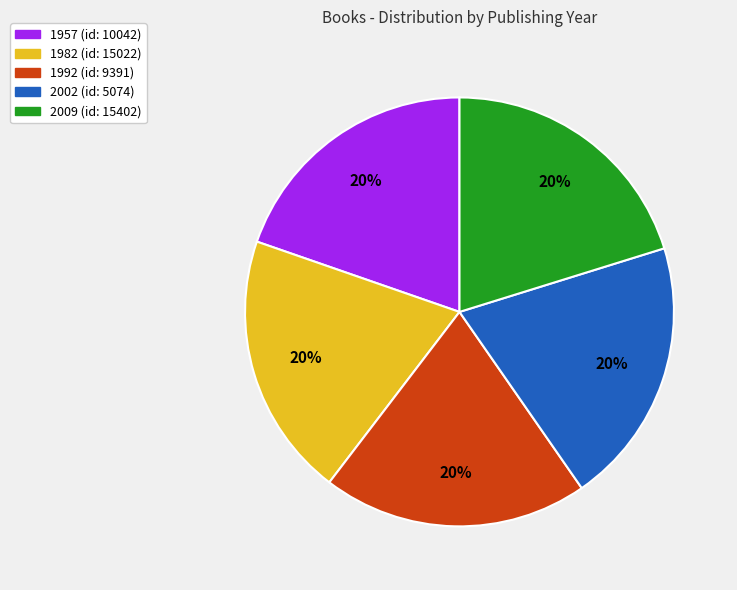

Is there any slice that represents more than half of the pie?

No